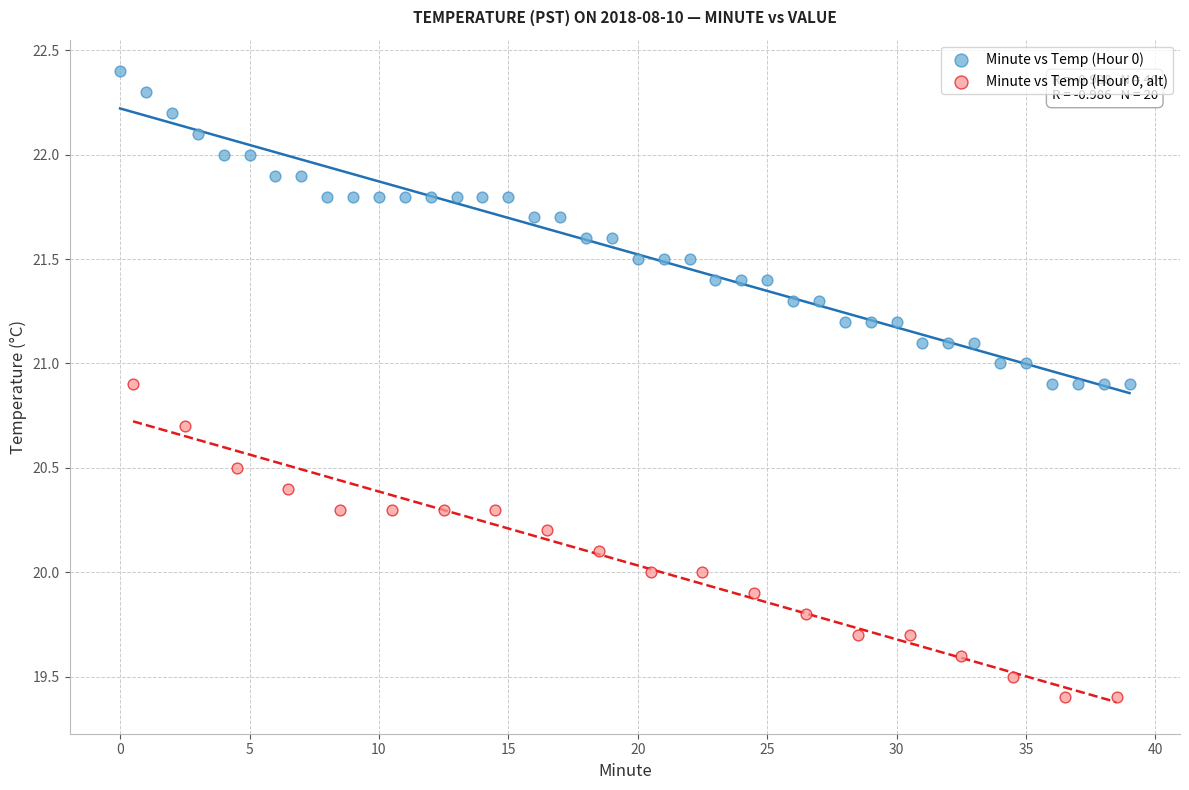

Which series reaches the maximum Y coordinate?

Minute vs Temp (Hour 0)